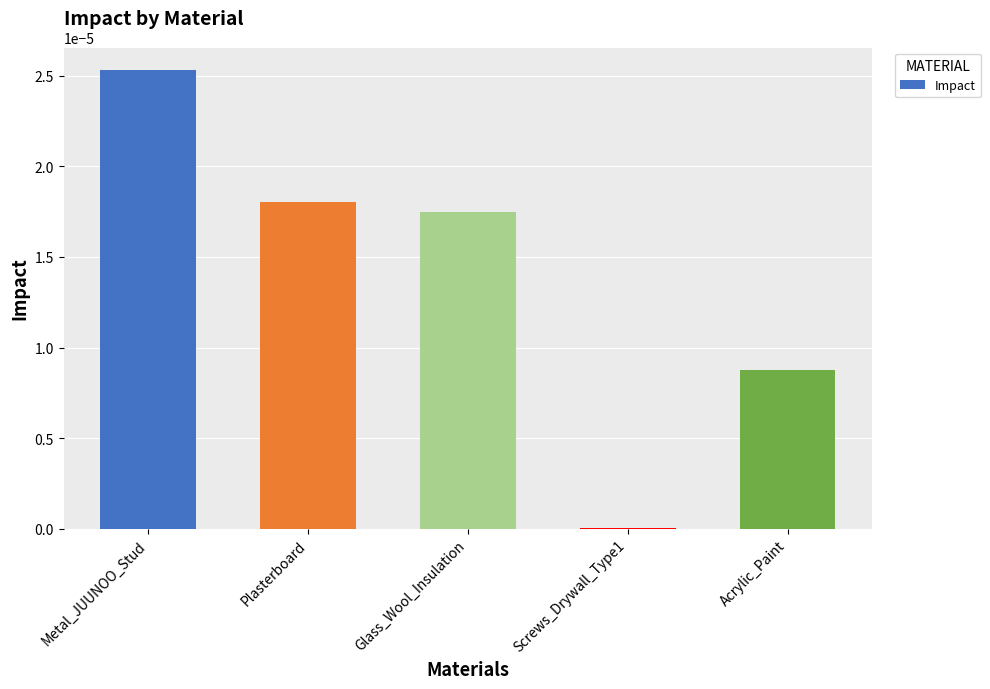

True or false: the data shows 0.0 at Glass_Wool_Insulation.

True